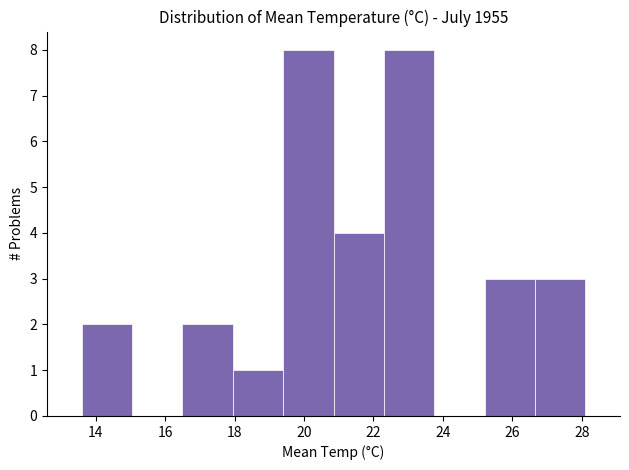

Reading left to right, list every bar in this chart as the range it spans on the x-axis followed by its height. Neither the bar edges nor the heights are printed on the chart, so give them approximately, as read against the axes.

13.60 to 15.05: 2
15.05 to 16.50: 0
16.50 to 17.95: 2
17.95 to 19.40: 1
19.40 to 20.85: 8
20.85 to 22.30: 4
22.30 to 23.75: 8
23.75 to 25.20: 0
25.20 to 26.65: 3
26.65 to 28.10: 3